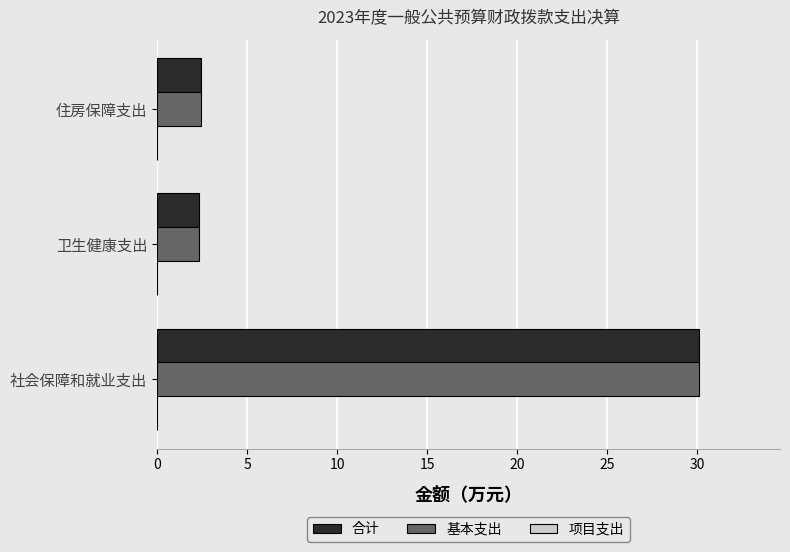

What value does the 合计 series have at 卫生健康支出?

2.3